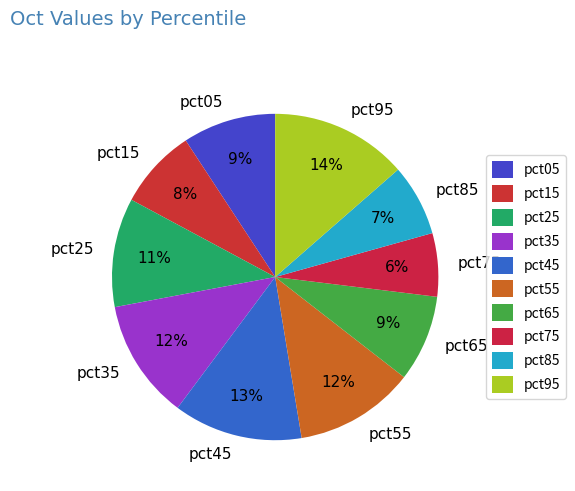

To the nearest percent, what is the average slice percentage?

10%